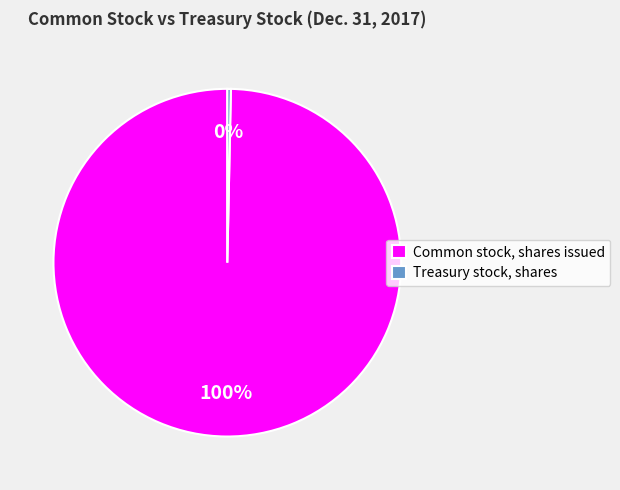

To the nearest percent, what portion does Common stock, shares issued represent?

100%